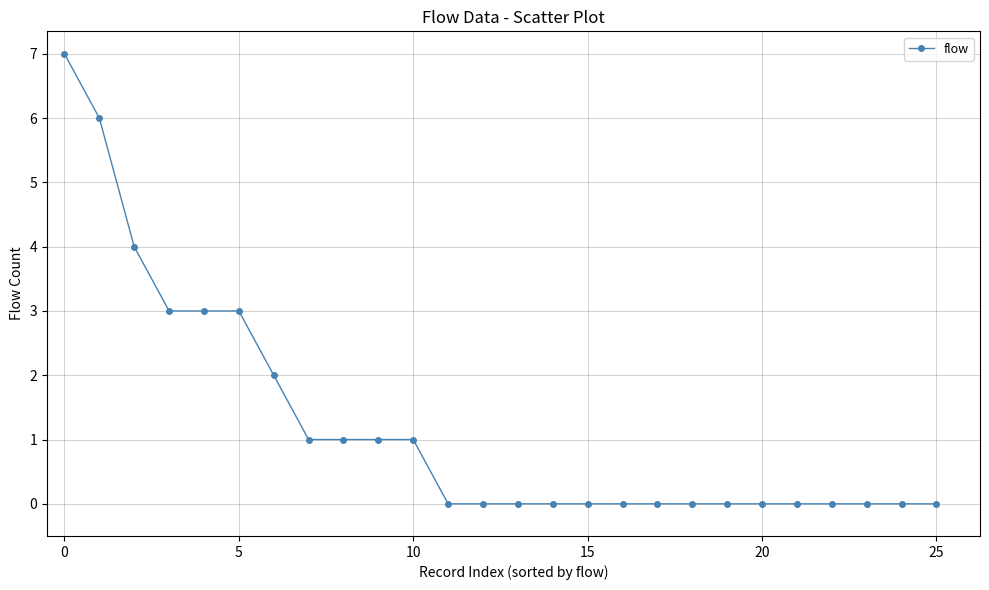

What is the maximum value shown in the chart?

7